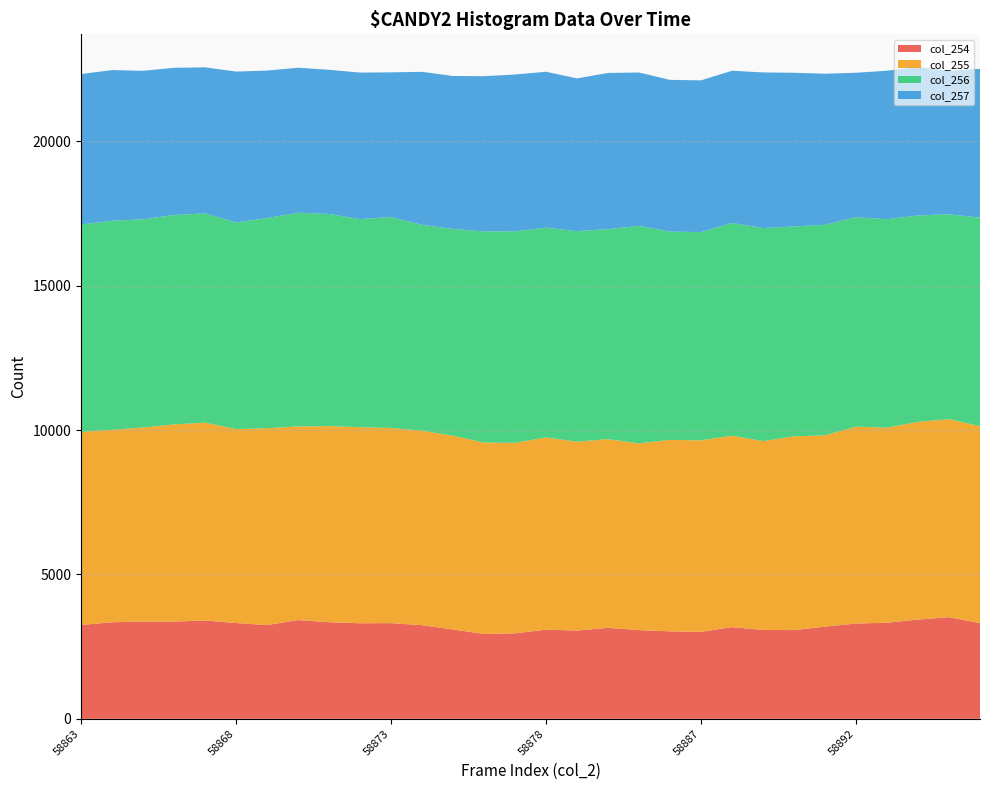

Reading left to right, what are all the values shown in this chart?

col_254: 3250	3345	3366	3369	3405	3318	3247	3420	3346	3310	3315	3243	3094	2938	2960	3088	3057	3151	3073	3030	3013	3175	3078	3073	3193	3301	3328	3438	3519	3315
col_255: 6684	6665	6725	6828	6854	6719	6819	6706	6793	6789	6759	6736	6714	6630	6601	6658	6542	6537	6467	6632	6632	6632	6541	6713	6627	6818	6755	6849	6858	6821
col_256: 7188	7244	7211	7255	7248	7158	7278	7403	7348	7208	7308	7134	7161	7315	7327	7266	7293	7274	7536	7214	7214	7369	7379	7269	7294	7255	7224	7149	7099	7226
col_257: 5212	5216	5144	5097	5060	5224	5109	5023	4993	5077	5010	5297	5297	5377	5429	5401	5291	5409	5311	5256	5256	5272	5392	5323	5230	5004	5142	5144	4971	5153